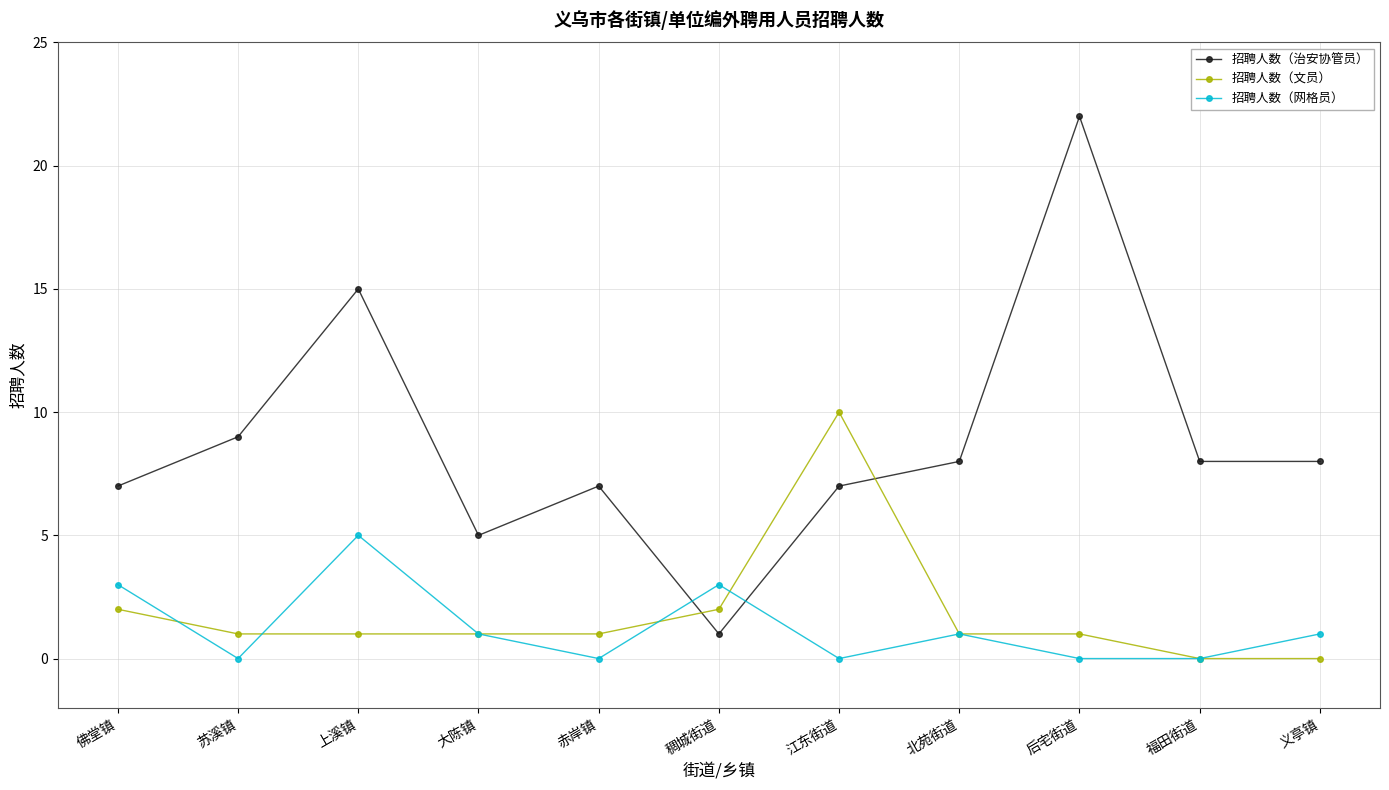

Which series has the largest range (max minus min)?

招聘人数（治安协管员）